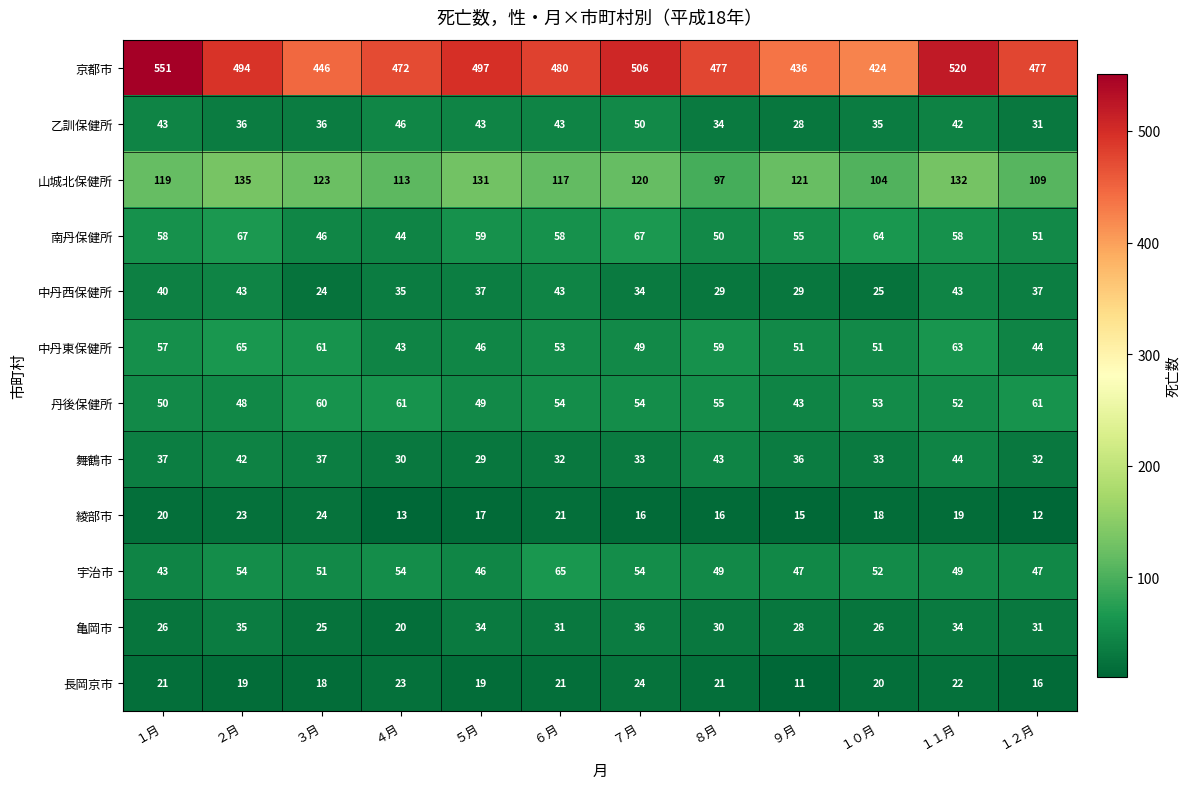

What is the total value across all series at ５月?

1007